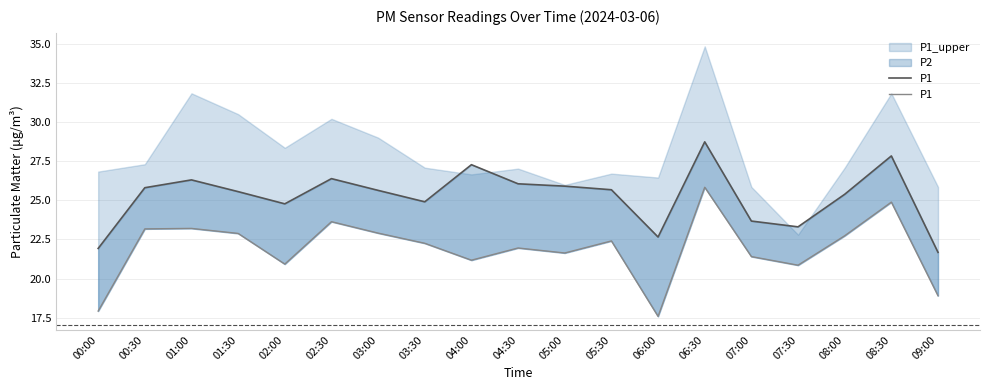

Between 00:00 and 01:30, which is larger?

01:30